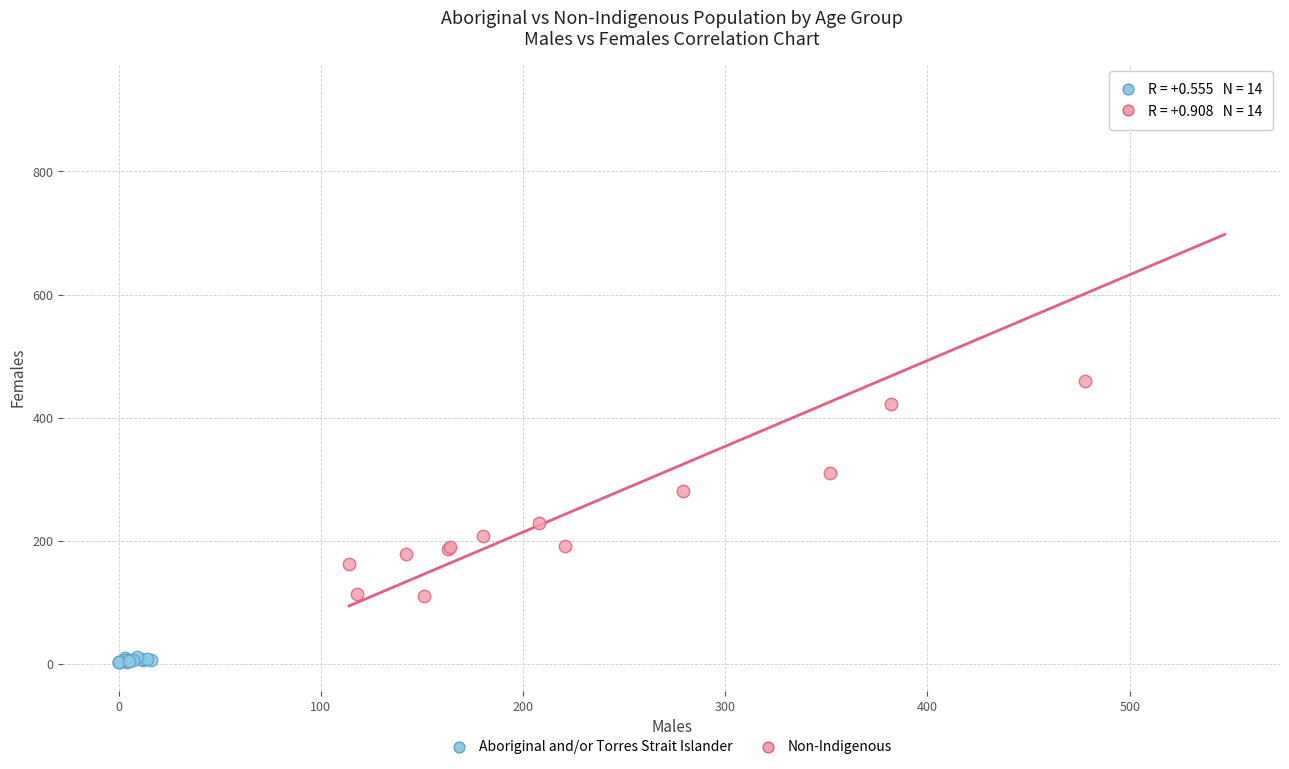

Which series contains the highest Y value?

Non-Indigenous